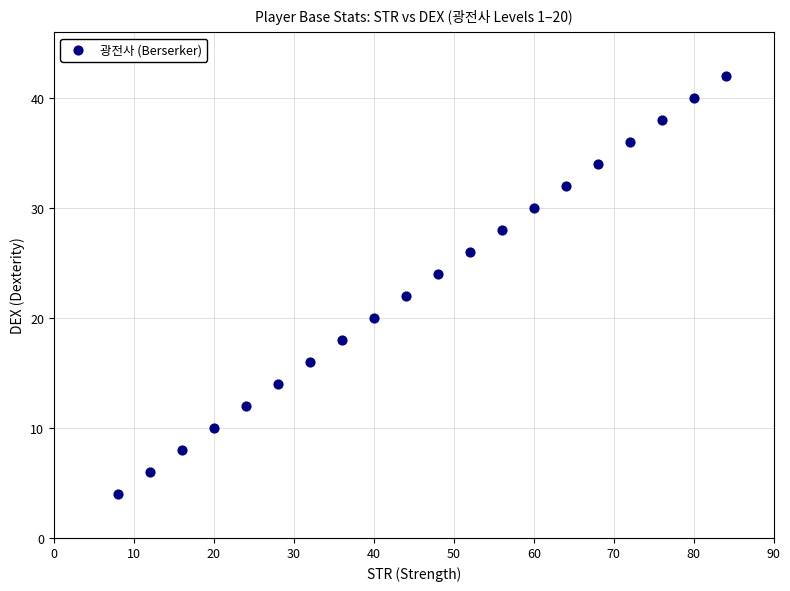

What is the range of X values (max minus min)?

76